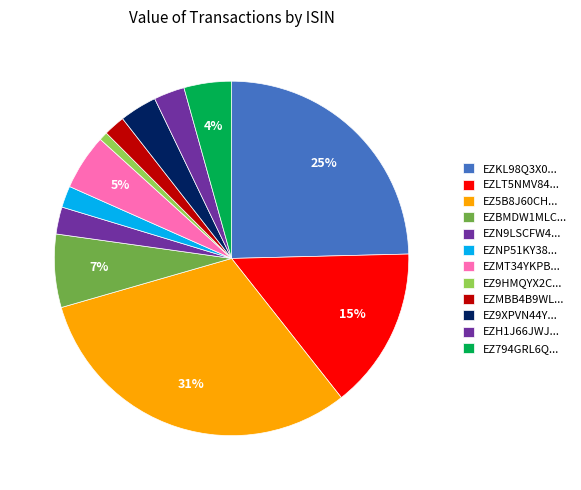

How many slices are in this pie chart?

12